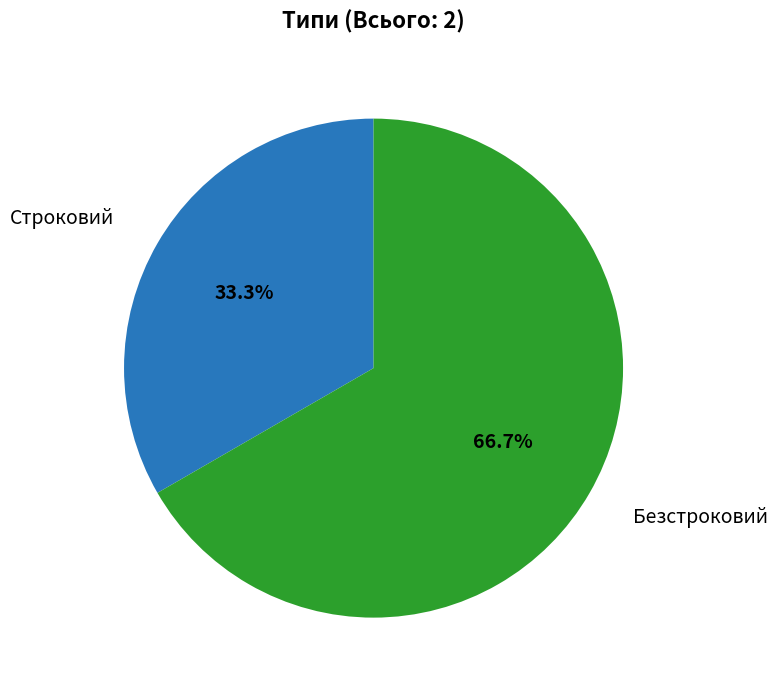

How many slices are in this pie chart?

2